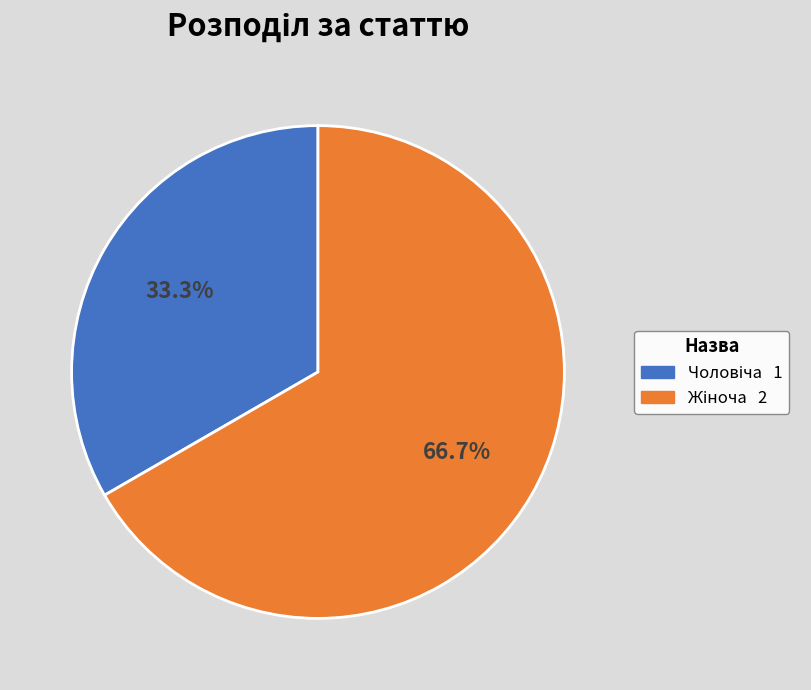

Is there any slice that represents more than half of the pie?

Yes